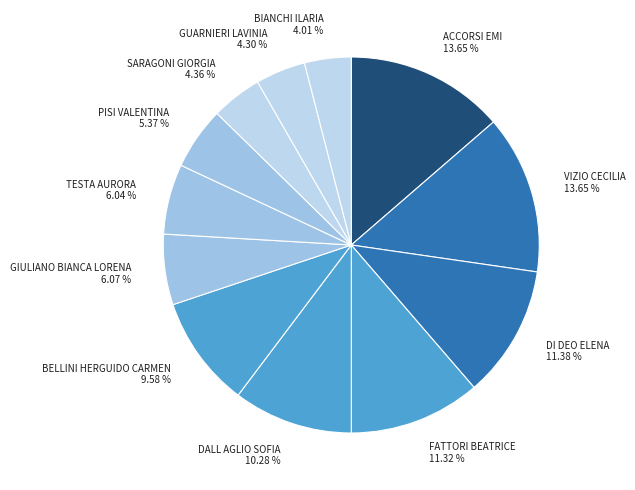

Is there a majority slice in this chart?

No